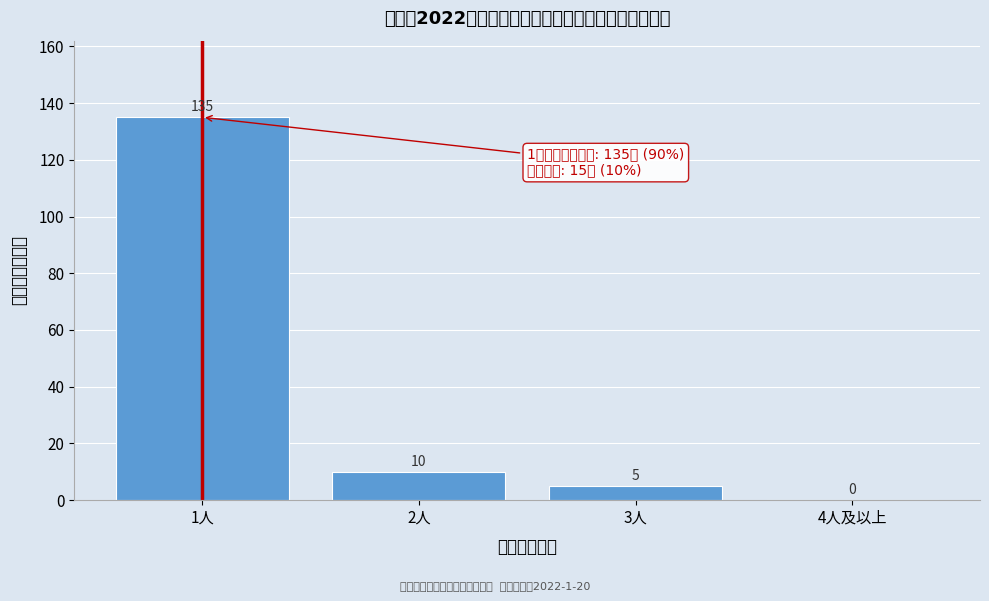

Reading left to right, what are all the values shown in this chart?

1人=135	2人=10	3人=5	4人及以上=0